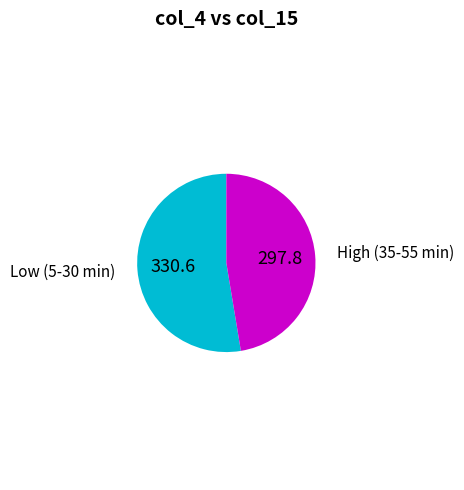

Is there any slice that represents more than half of the pie?

Yes